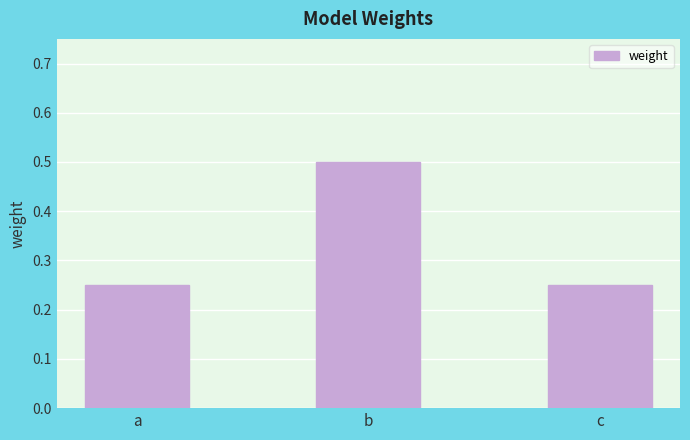

What is the sum of all values?

1.0